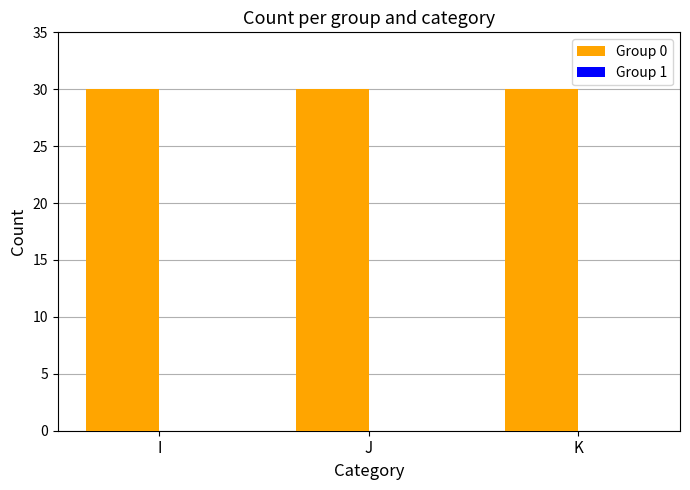

What is the maximum value shown in the chart?

30